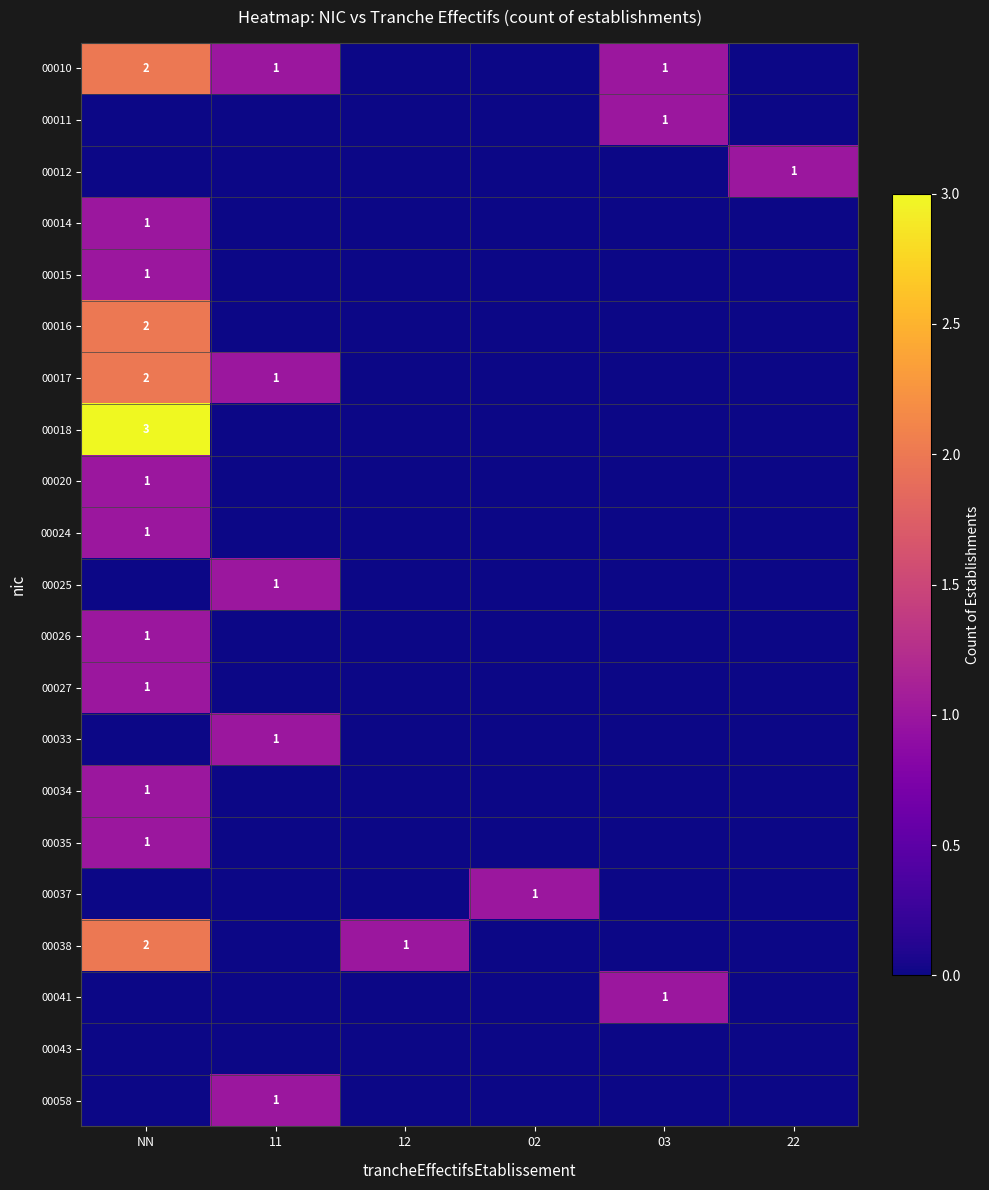

The 00037 series shows 1 at 02. True or false?

True